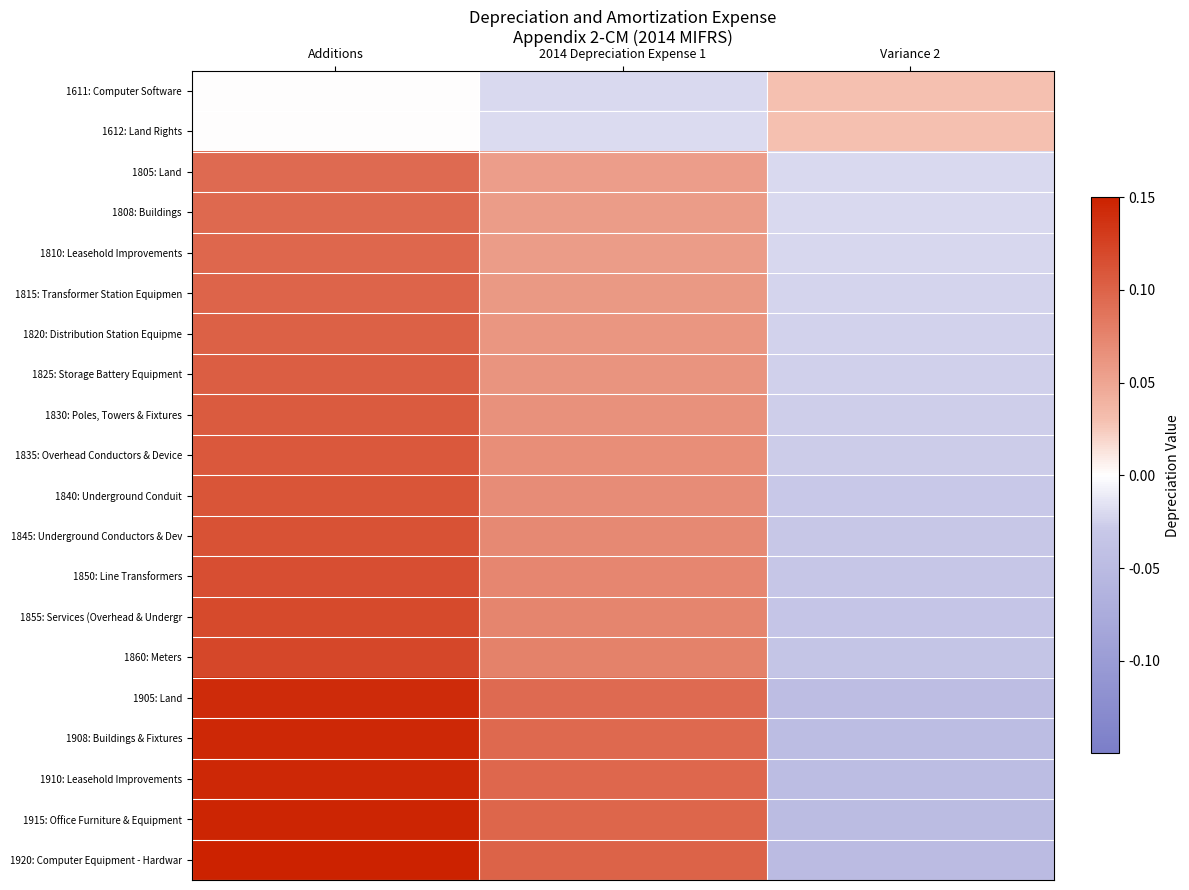

Which series has the largest range (max minus min)?

1920: Computer Equipment - Hardwar